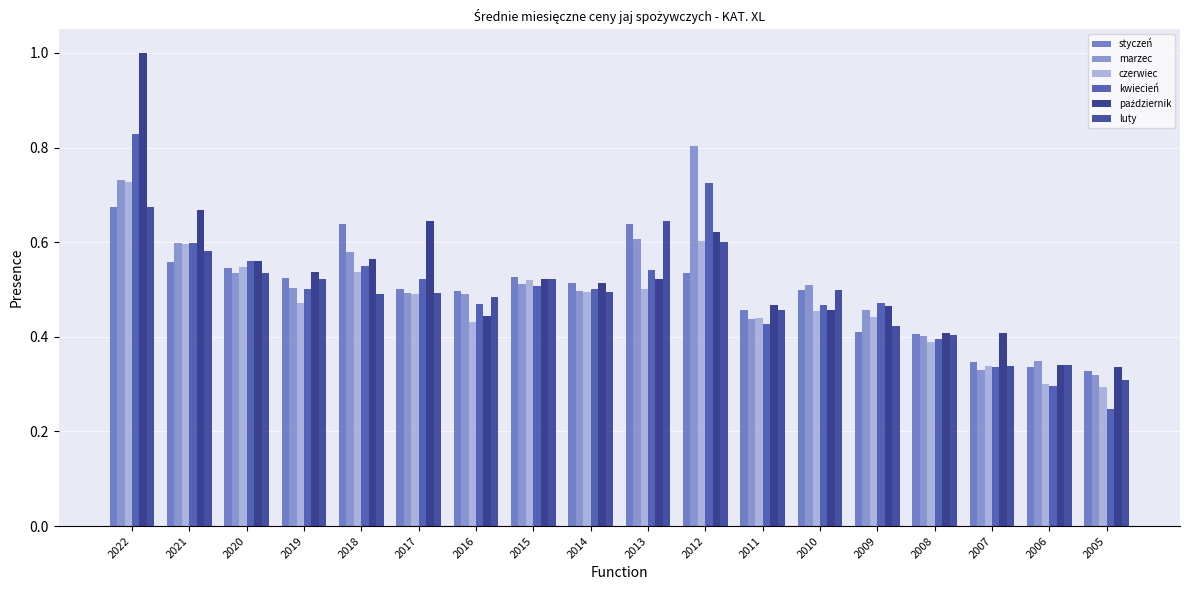

What is the sum of the październik values at 2014 and 2006?

0.9